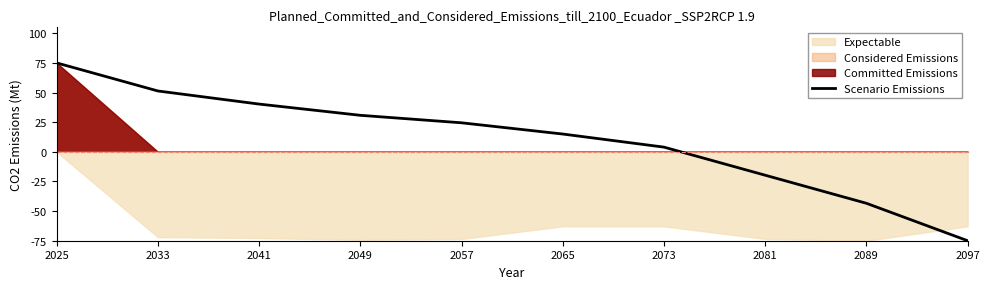

How many categories are shown in the chart?

10